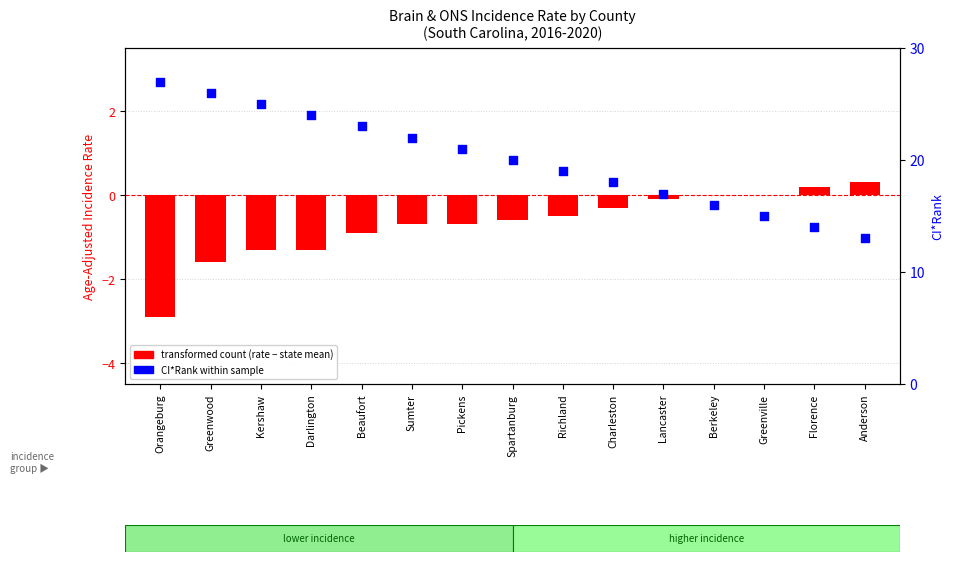

What is the total value across all series at Beaufort?

22.1